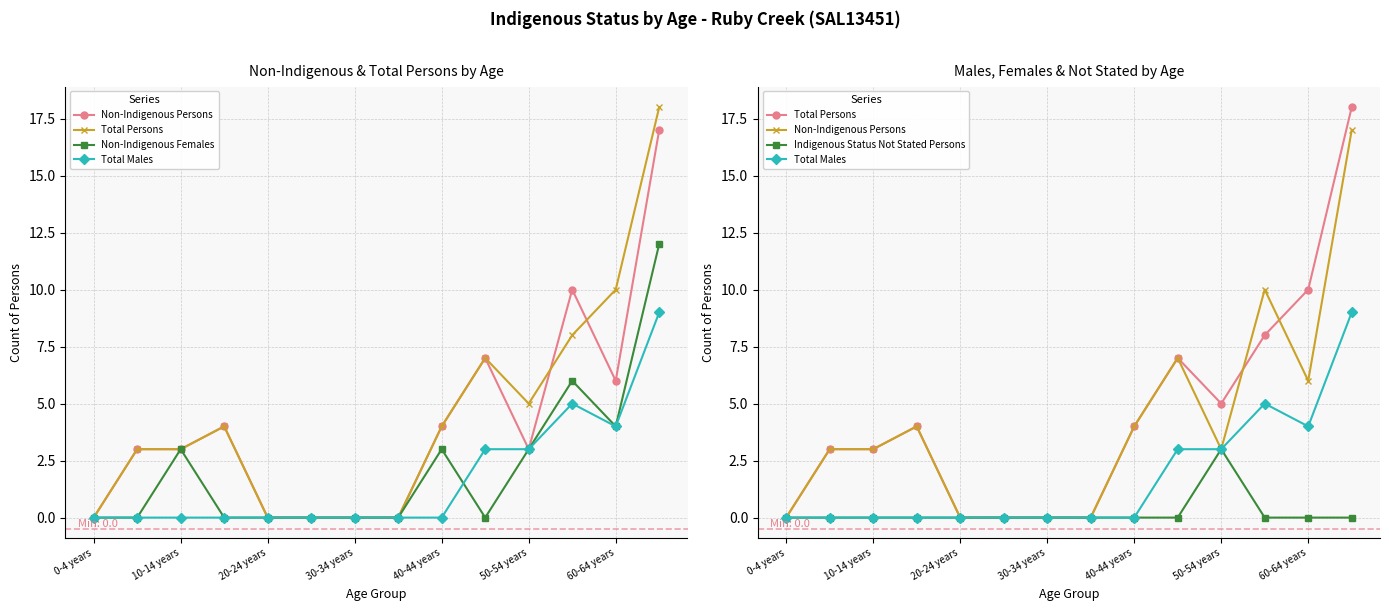

What are all the series names shown in the legend?

Non-Indigenous Persons, Total Persons, Non-Indigenous Females, Total Males, Indigenous Status Not Stated Persons